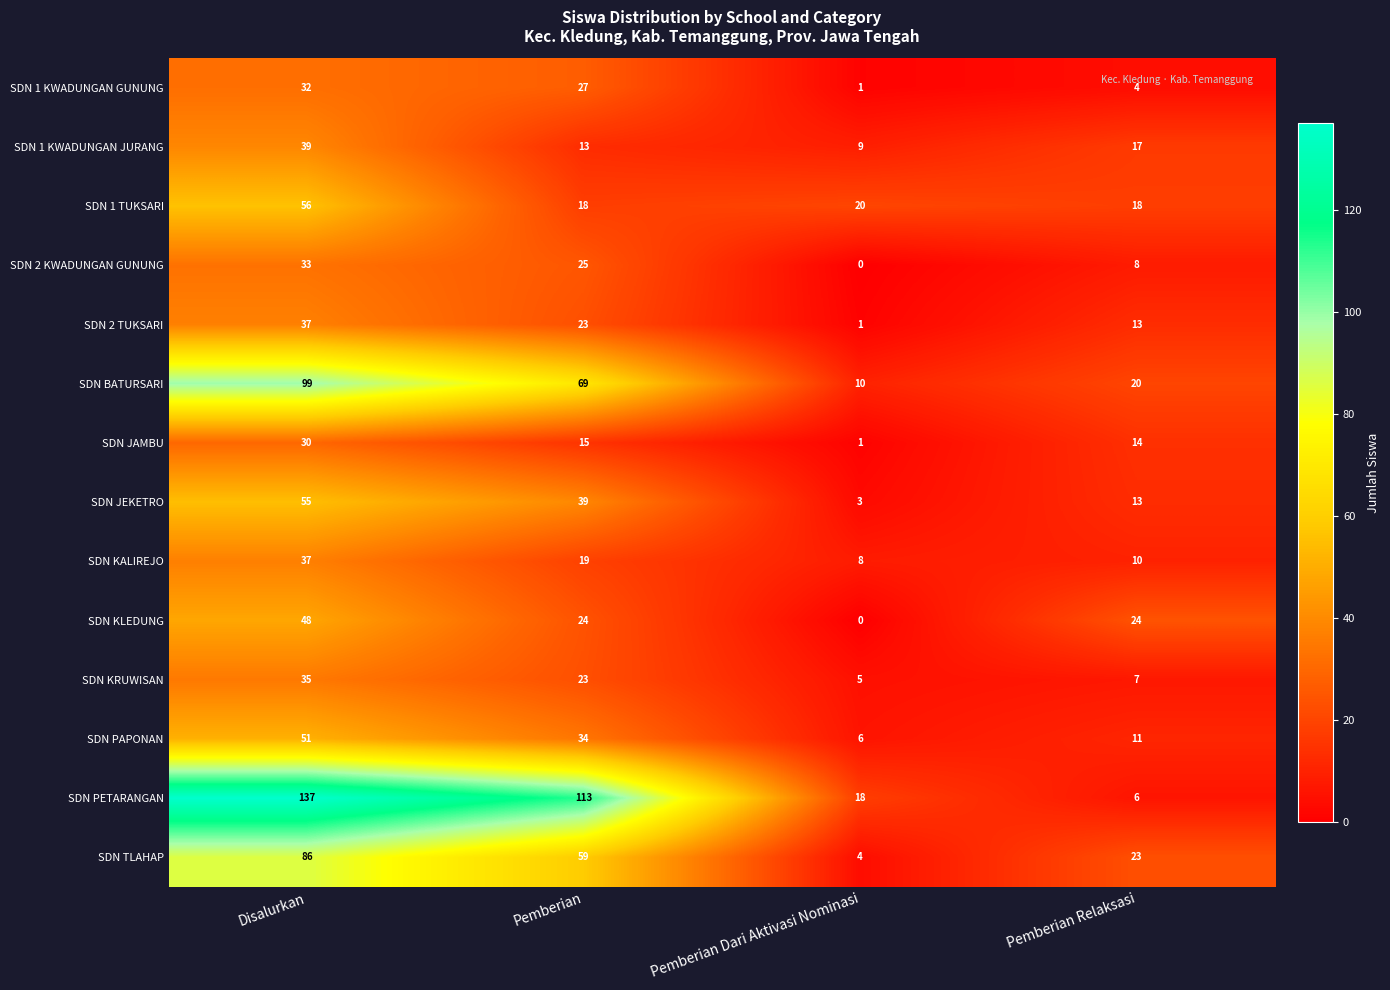

Is it true that SDN BATURSARI equals 69 at Pemberian?

True